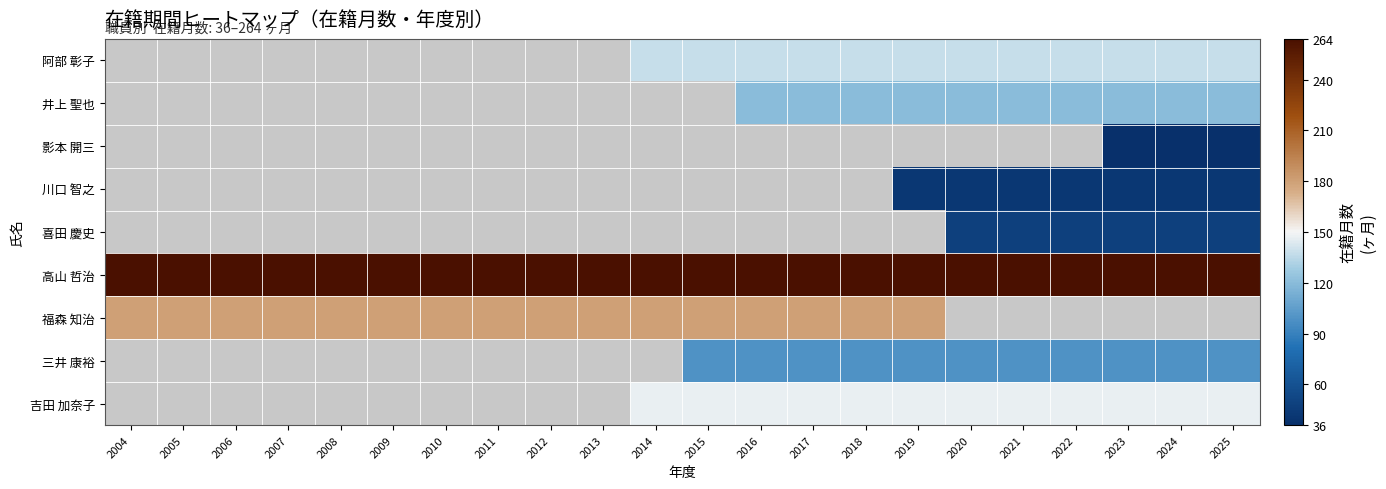

What is the maximum value shown in the chart?

264.0